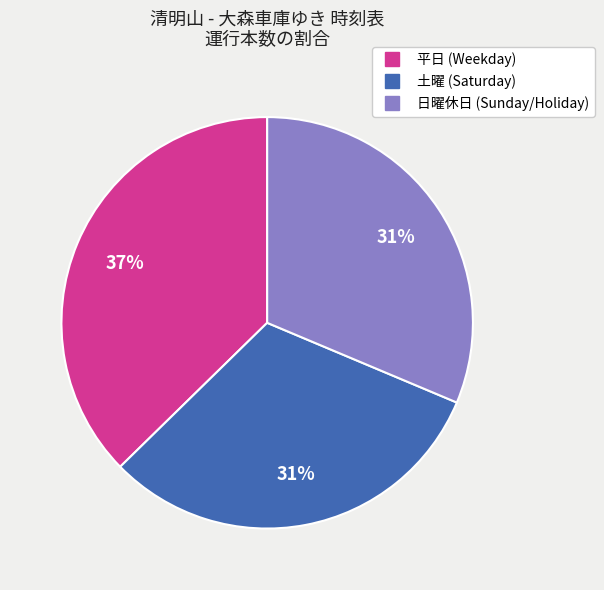

Which slice is the largest?

平日